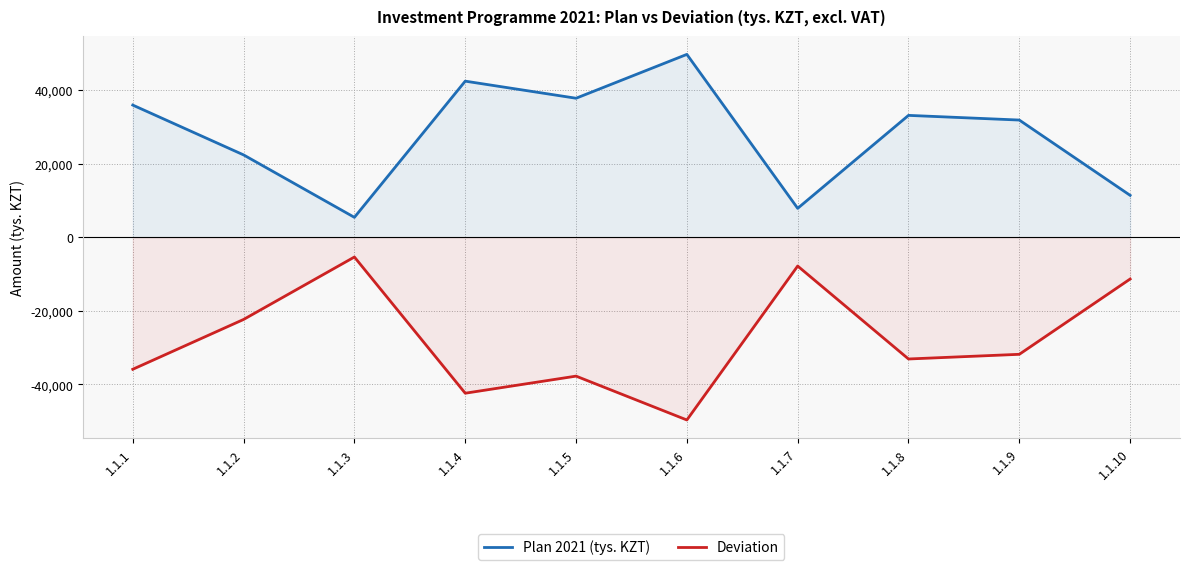

Is this an area chart (filled region under the line)?

No